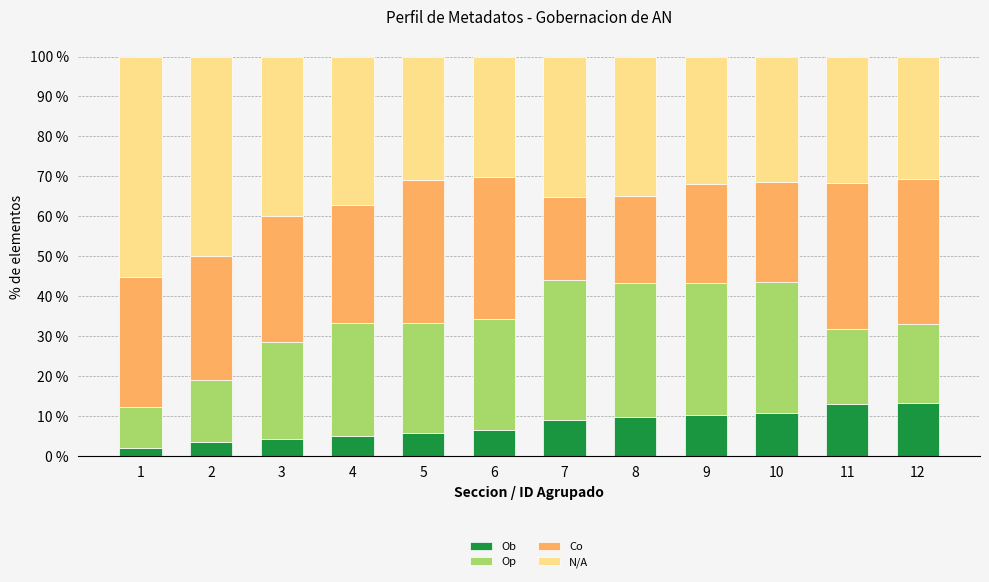

What is the maximum value for Ob?

13.2